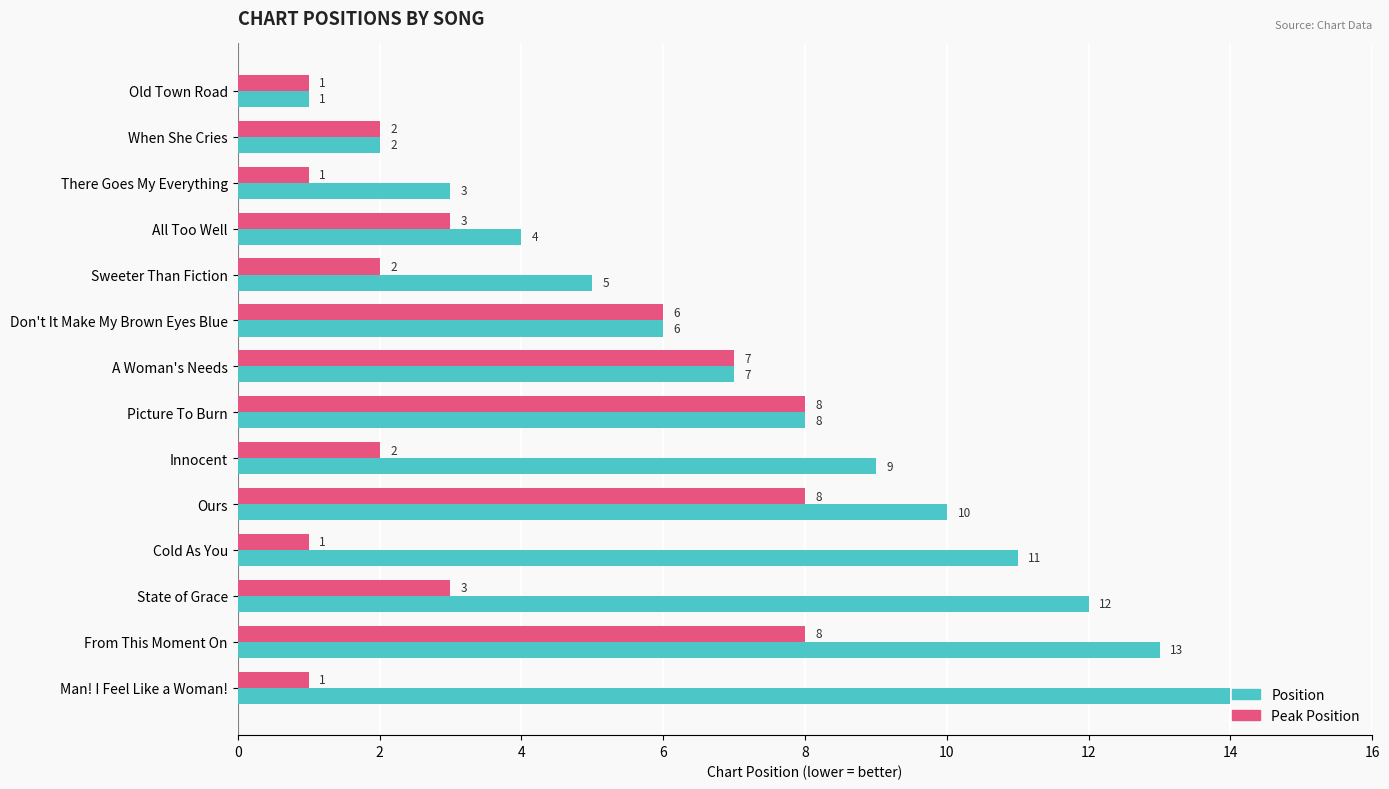

What is the sum of the Position values at Picture To Burn and Don't It Make My Brown Eyes Blue?

14